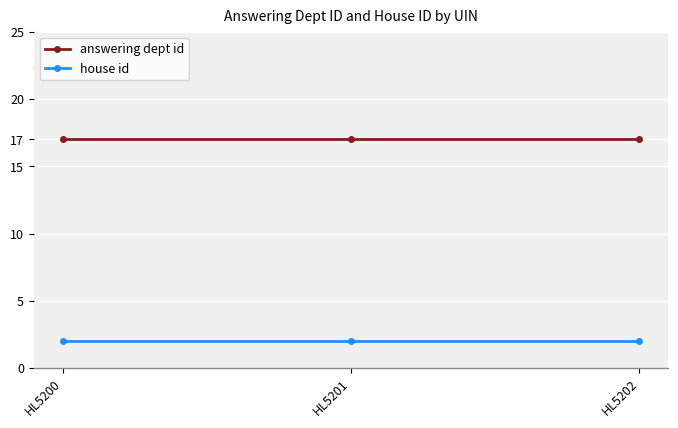

The value of house id at HL5202 is 1. True or false?

False